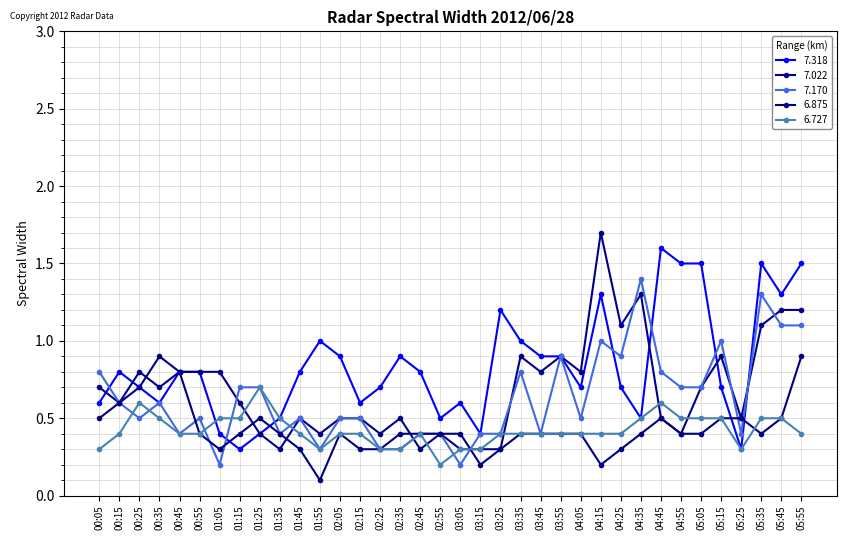

In 7.170, how many points are lower than both neighbors (excluding endpoints)?

10